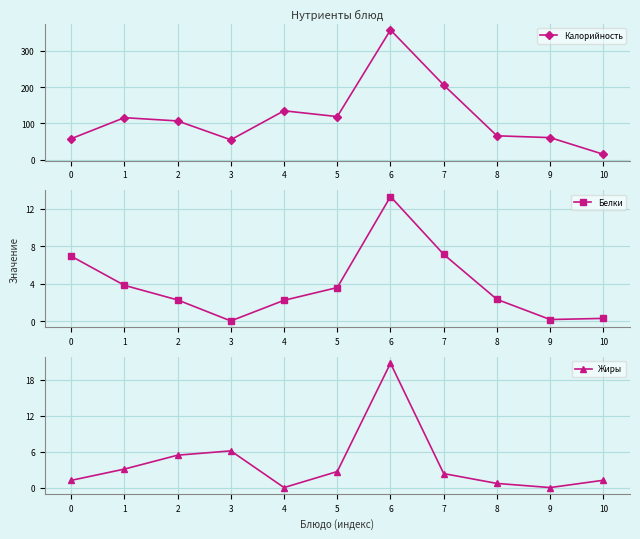

What is the sum of all Жиры values?

43.4